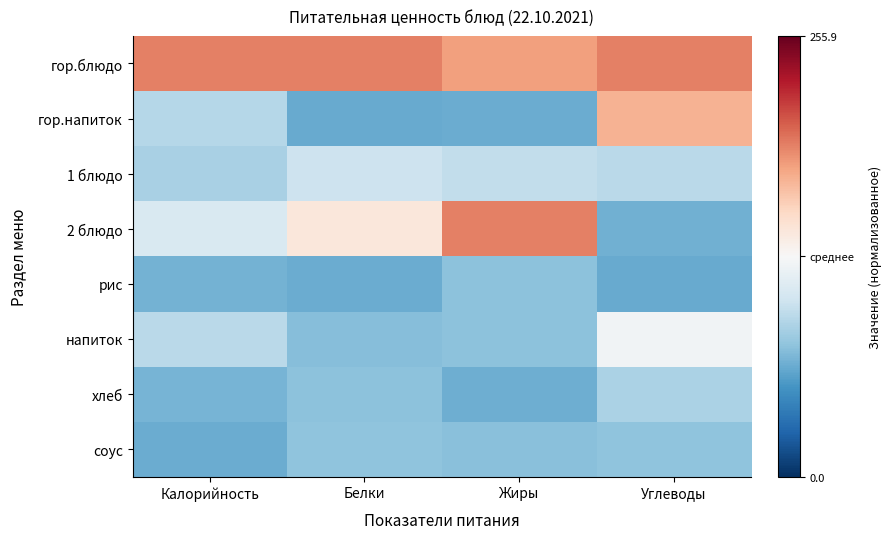

At which category is the sum across all series the highest?

Углеводы